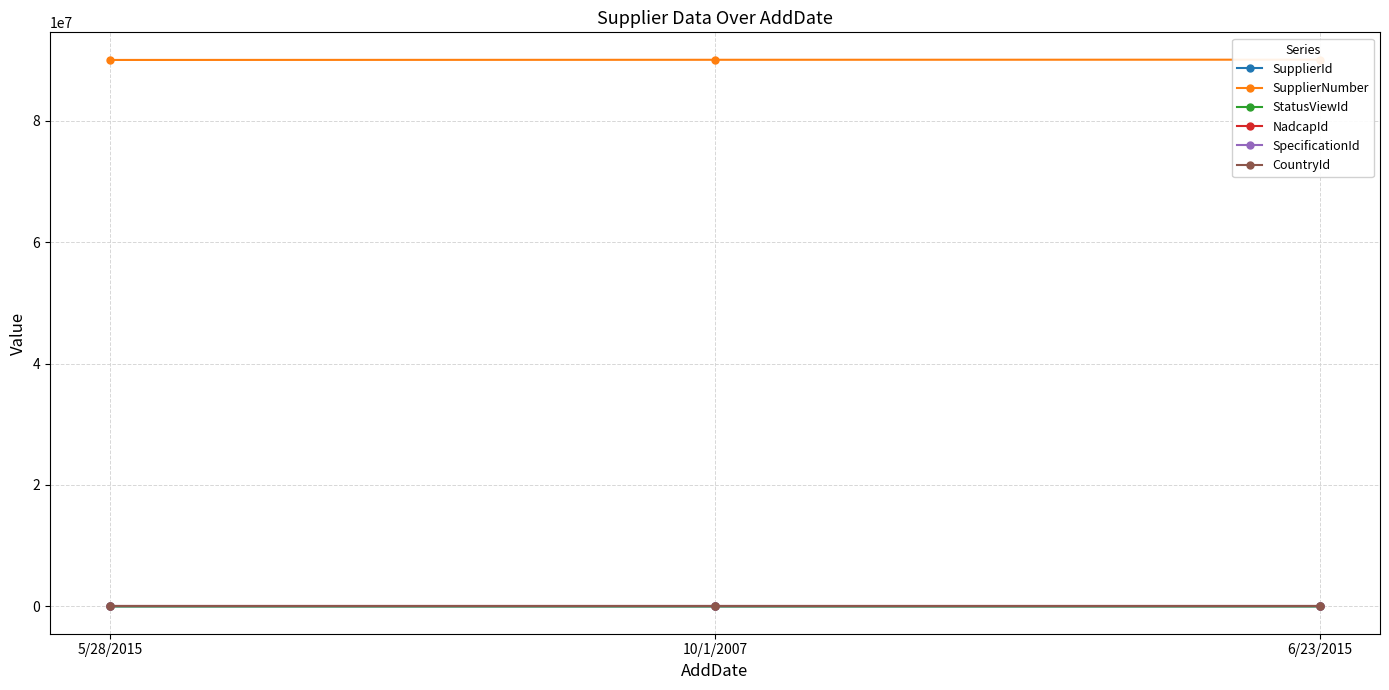

How many values in the SupplierNumber series exceed 90041112?

1